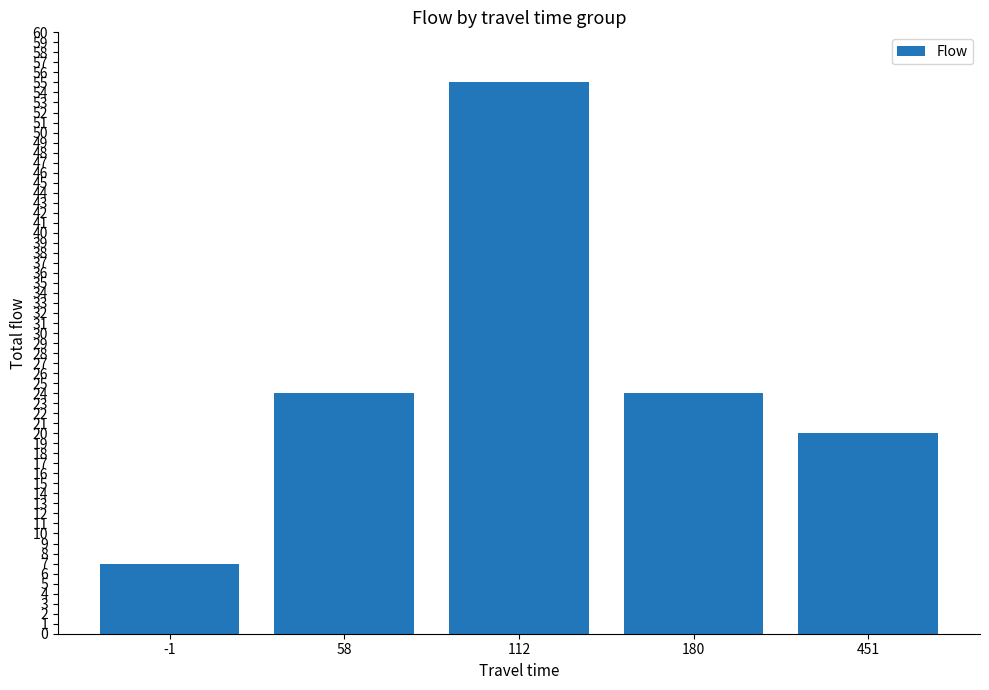

What is the value of the 1st bar from the left?

7